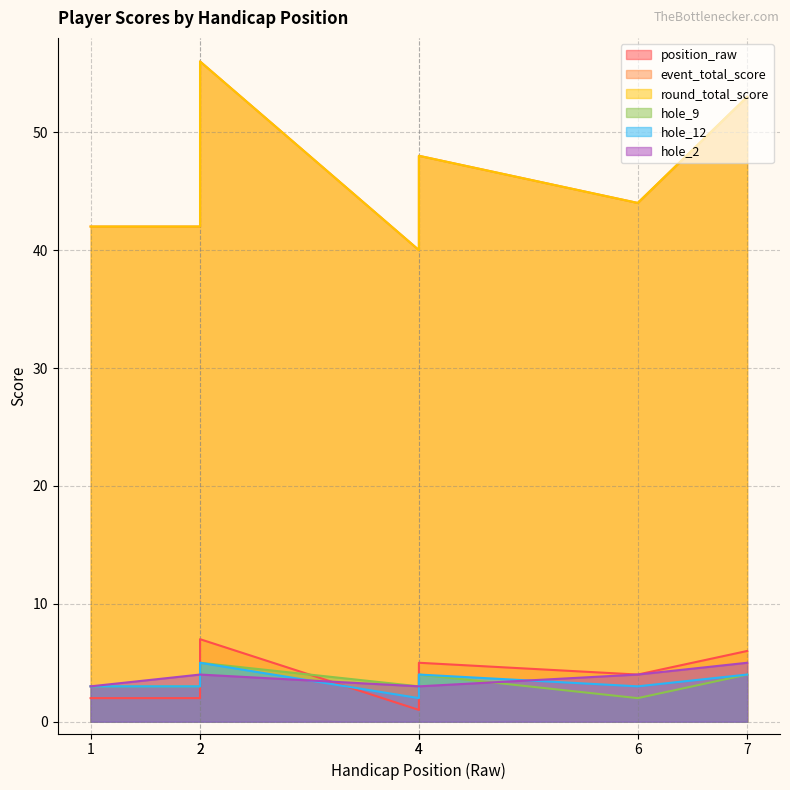

At which category does event_total_score reach its first local peak?

2